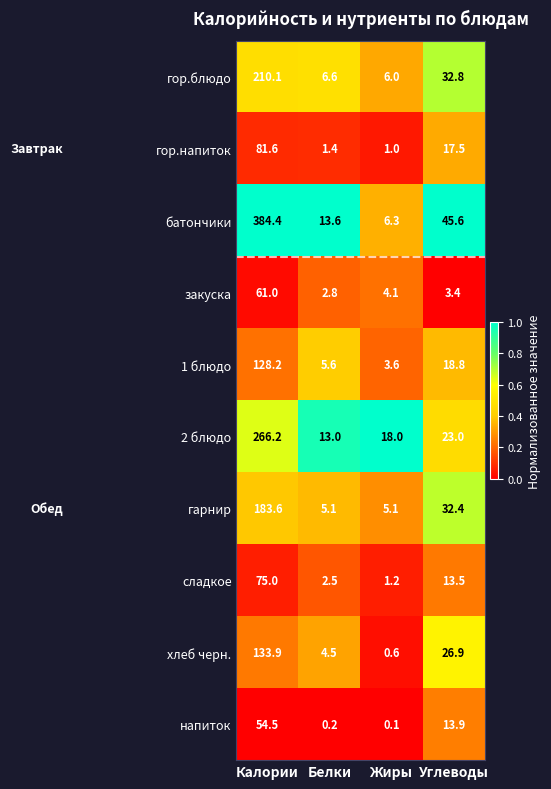

Which series has the largest total across all categories?

батончики